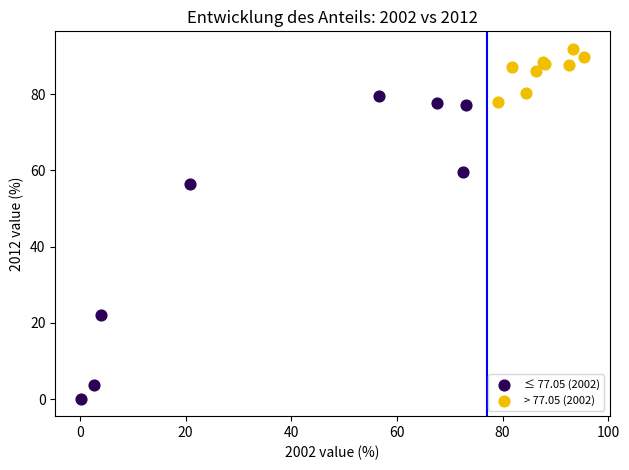

What are all the series names shown in the legend?

≤ 77.05 (2002), > 77.05 (2002)